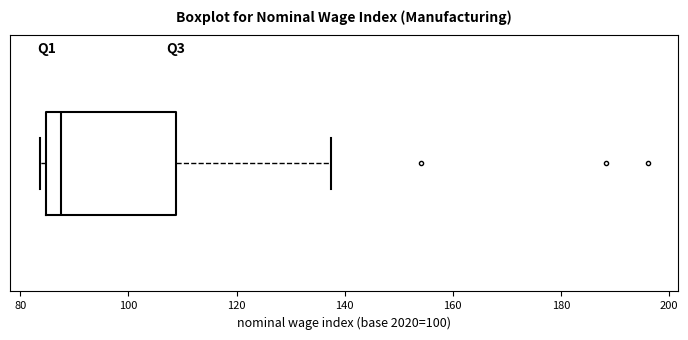

Transcribe this box plot: give where the median line is, the range the box spans, and where the two whiskers end, as read against the x-axis. The values are not printed on the chart, so give them approximately, as read against the axis.

median 88, box 84 to 108, whiskers 84 (just left of the box's left edge) to 138